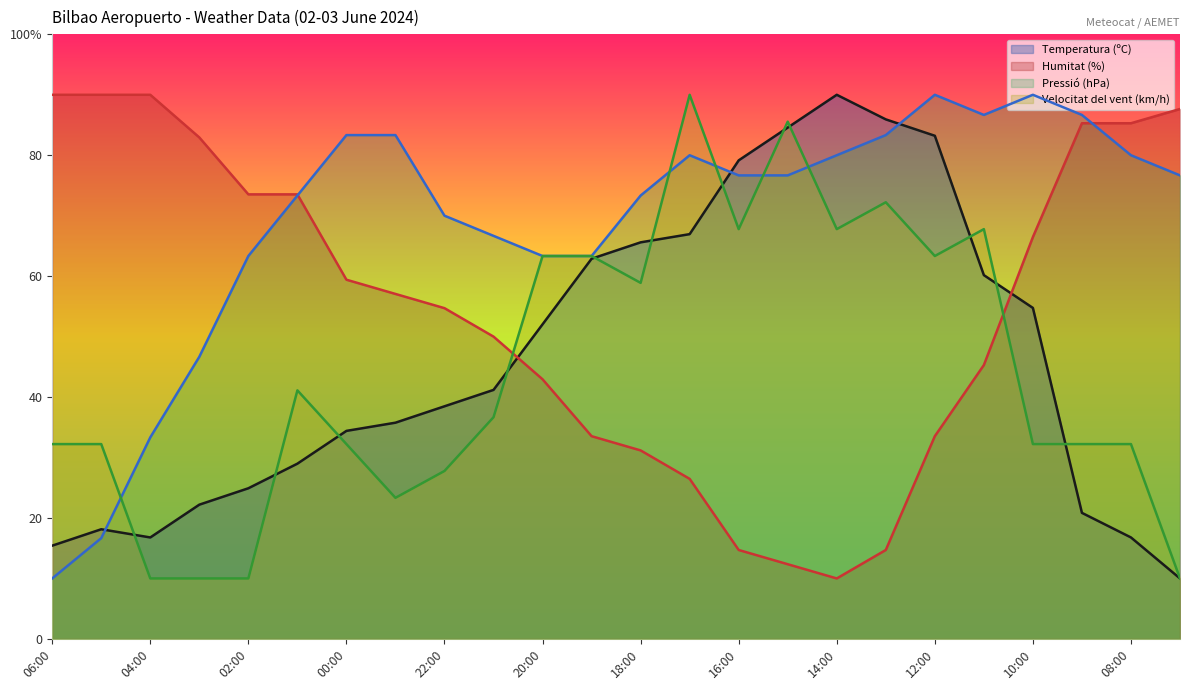

What is the label of the 21st point from the right?

03:00